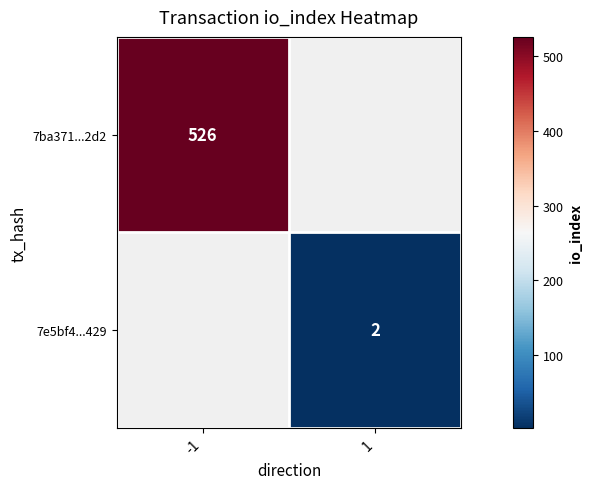

True or false: 7ba371...2d2 has a value of 526 at -1.

True